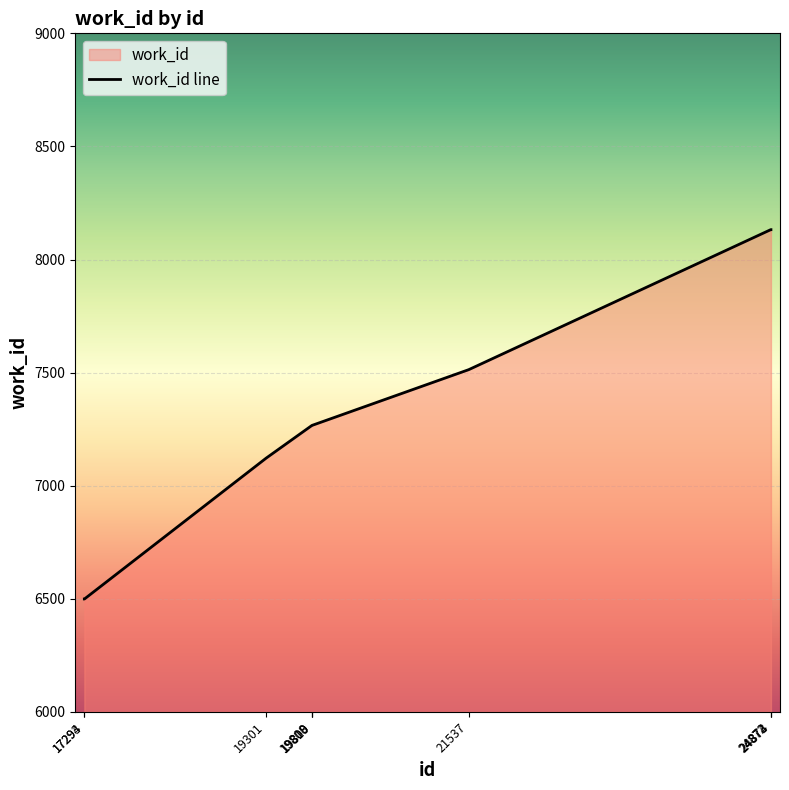

What is the difference between the maximum and minimum values?

1633